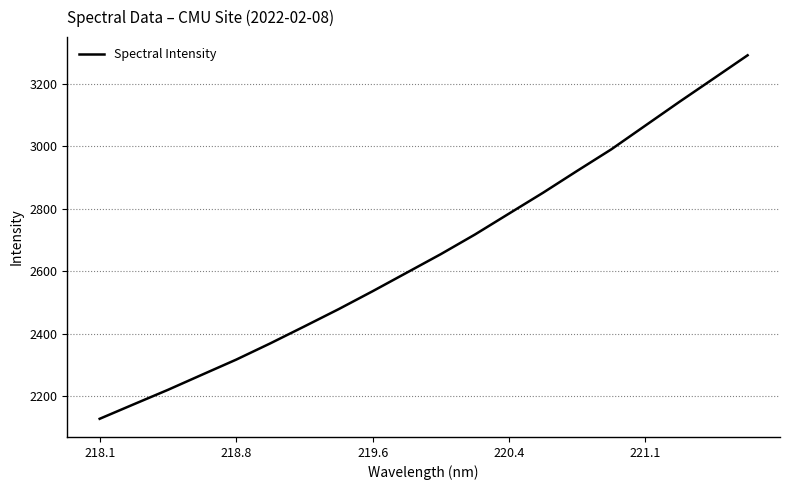

How many series are shown in this chart?

1